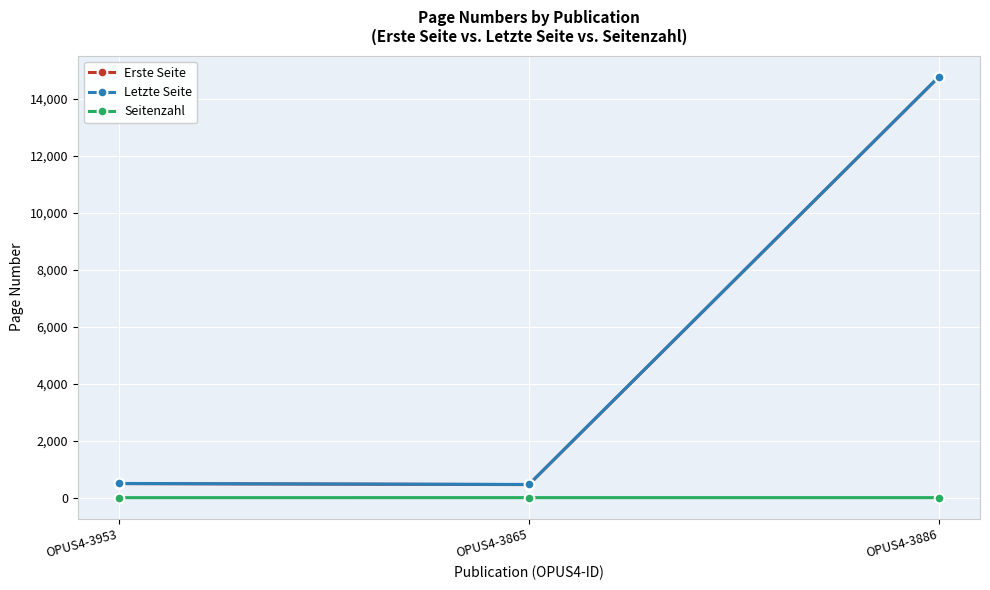

Where is Erste Seite nearest to the value 7613?

OPUS4-3953